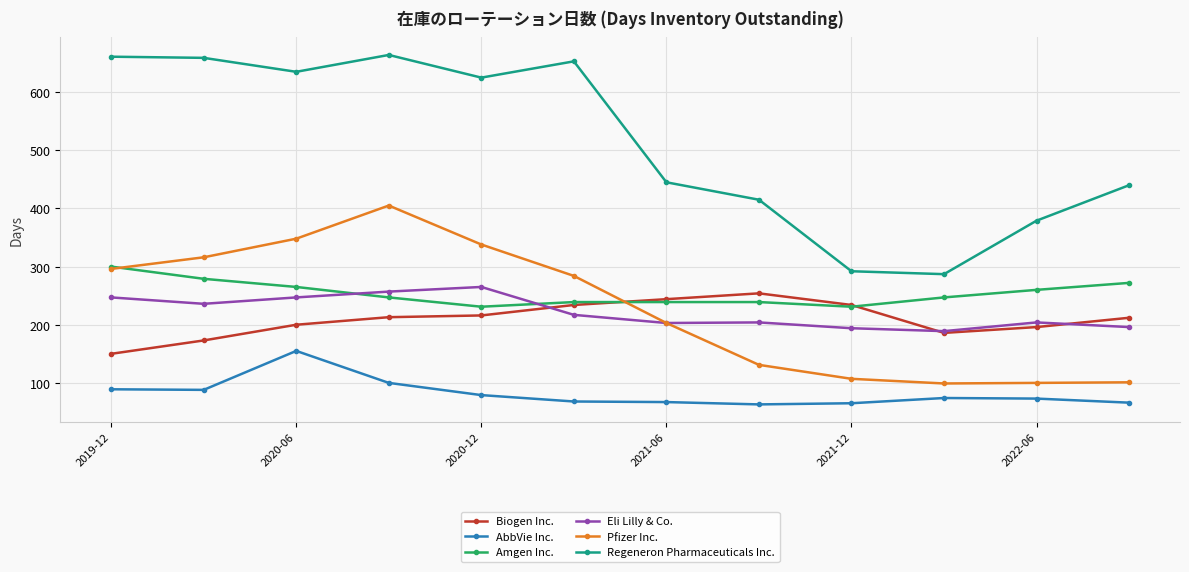

What is the minimum value for Pfizer Inc.?

99